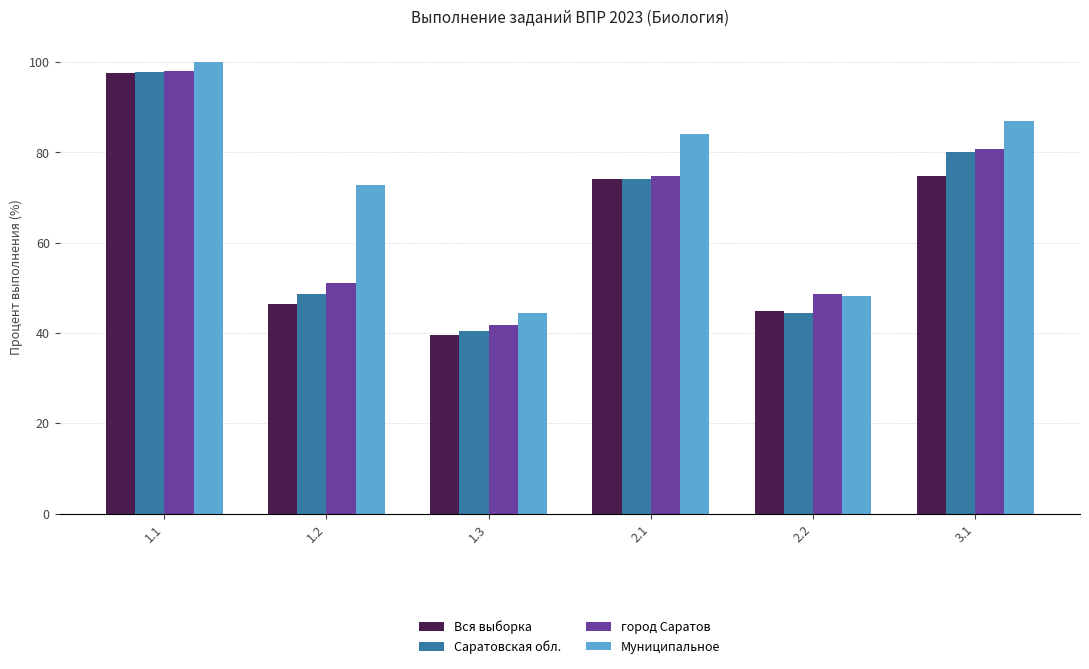

What is the value of the Муниципальное bar at the 1st from the left?

100.0